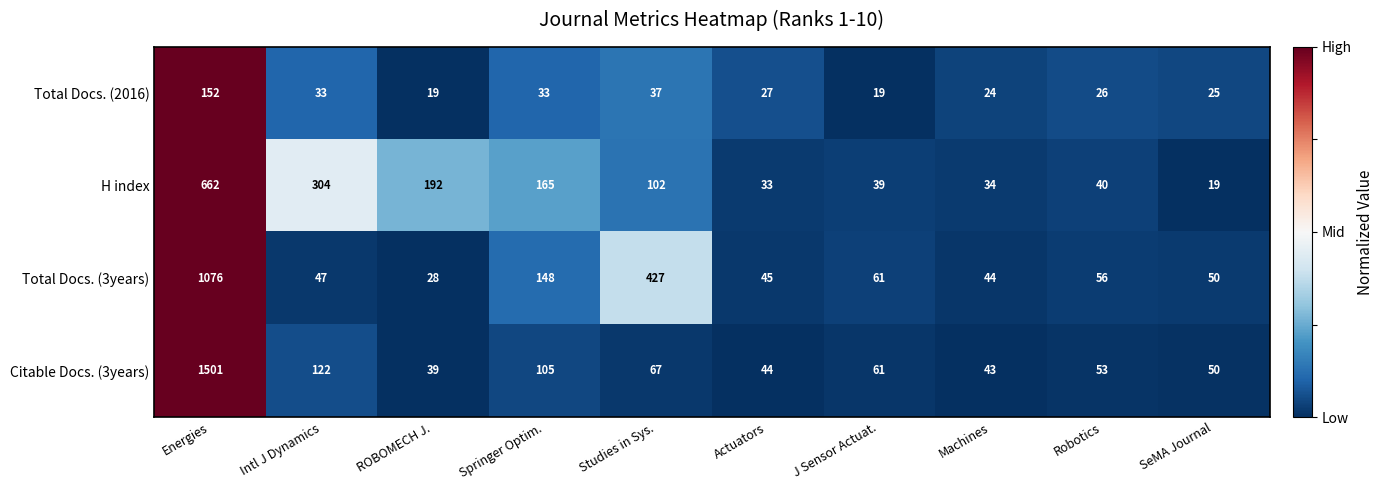

What is the highest value of the Total Docs. (3years) series?

1076